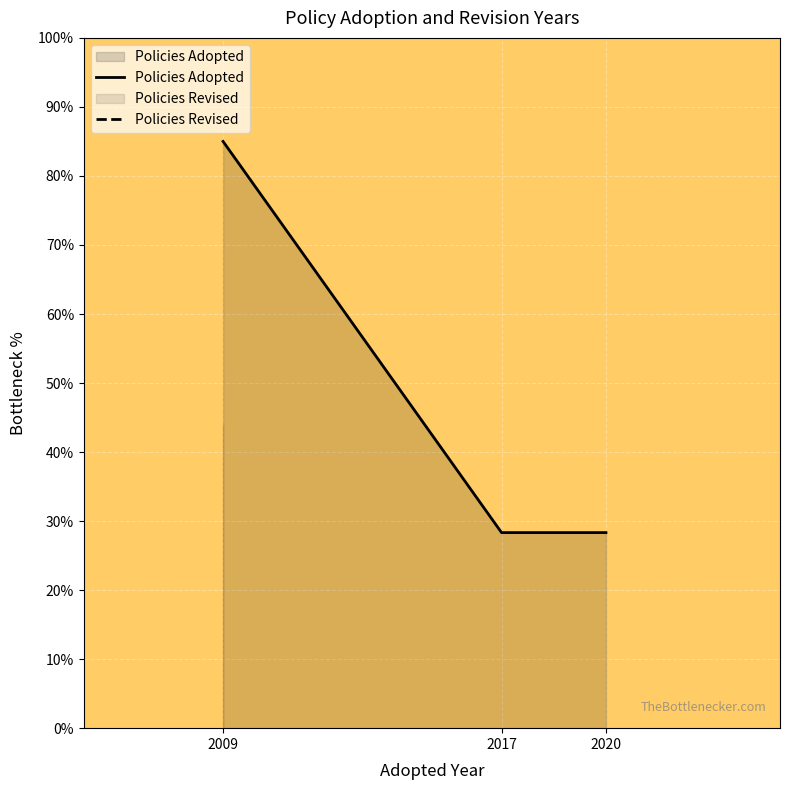

Reading right to left, what are all the values shown in this chart?

28.3	28.3	85.0